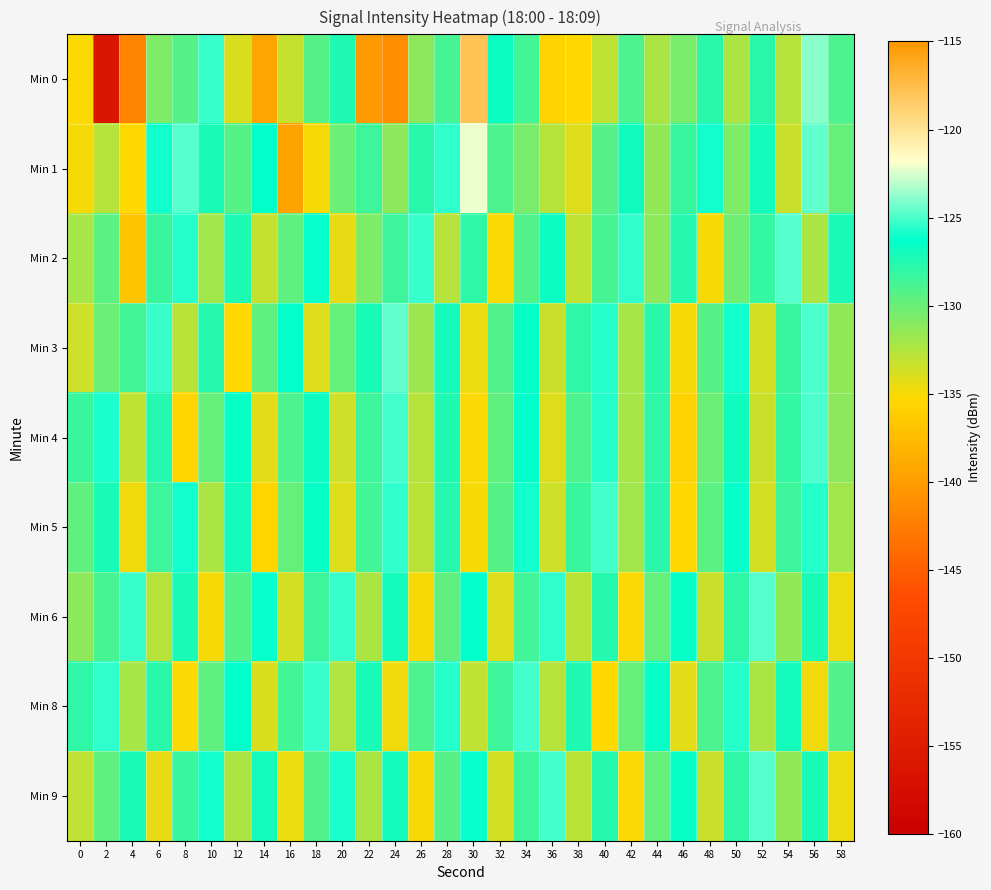

Reading left to right, transcribe all the data shown in this chart.

Min 0: 0=-135.1	2=-156.0	4=-141.9	6=-130.7	8=-129.4	10=-125.3	12=-133.8	14=-139.3	16=-133.2	18=-129.4	20=-127.4	22=-140.3	24=-141.2	26=-131.3	28=-128.9	30=-117.8	32=-126.6	34=-128.6	36=-135.6	38=-135.3	40=-133.0	42=-129.0	44=-132.4	46=-130.6	48=-127.7	50=-132.3	52=-127.8	54=-132.6	56=-123.9	58=-128.9
Min 1: 0=-135.0	2=-132.6	4=-135.3	6=-126.0	8=-124.8	10=-127.2	12=-129.4	14=-126.4	16=-139.5	18=-134.9	20=-130.0	22=-128.5	24=-131.2	26=-127.8	28=-125.4	30=-122.1	32=-128.9	34=-130.5	36=-132.7	38=-134.1	40=-129.3	42=-126.8	44=-131.5	46=-128.2	48=-125.9	50=-130.7	52=-127.1	54=-133.4	56=-124.6	58=-129.8
Min 2: 0=-132.1	2=-129.5	4=-136.8	6=-128.3	8=-125.6	10=-131.9	12=-127.4	14=-133.2	16=-129.7	18=-126.1	20=-134.5	22=-130.8	24=-128.4	26=-125.3	28=-132.6	30=-127.9	32=-135.1	34=-129.2	36=-126.7	38=-133.0	40=-128.8	42=-125.5	44=-131.3	46=-127.6	48=-134.9	50=-130.2	52=-128.1	54=-124.8	56=-132.4	58=-127.3
Min 3: 0=-133.5	2=-130.1	4=-128.7	6=-125.2	8=-132.8	10=-127.5	12=-135.3	14=-129.6	16=-126.3	18=-134.0	20=-129.9	22=-127.2	24=-124.5	26=-131.8	28=-127.1	30=-134.6	32=-129.1	34=-126.5	36=-133.3	38=-128.0	40=-125.7	42=-132.1	44=-127.8	46=-135.0	48=-129.4	50=-126.0	52=-133.7	54=-128.3	56=-125.0	58=-131.5
Min 4: 0=-128.2	2=-125.8	4=-133.1	6=-127.6	8=-135.4	10=-129.9	12=-126.6	14=-134.3	16=-129.0	18=-126.7	20=-133.5	22=-128.4	24=-125.1	26=-132.7	28=-127.4	30=-135.2	32=-129.7	34=-126.4	36=-134.0	38=-128.9	40=-125.6	42=-132.2	44=-127.9	46=-135.6	48=-130.0	50=-126.8	52=-133.4	54=-128.1	56=-124.9	58=-131.3
Min 5: 0=-129.7	2=-127.3	4=-134.8	6=-128.5	8=-125.9	10=-132.4	12=-127.1	14=-135.5	16=-129.8	18=-126.5	20=-134.1	22=-128.7	24=-125.4	26=-132.9	28=-127.6	30=-135.0	32=-129.3	34=-126.0	36=-133.6	38=-128.2	40=-125.1	42=-132.0	44=-127.7	46=-135.3	48=-129.5	50=-126.2	52=-133.8	54=-128.4	56=-125.7	58=-131.9
Min 6: 0=-131.2	2=-128.8	4=-125.3	6=-132.6	8=-127.3	10=-134.9	12=-129.4	14=-126.1	16=-133.7	18=-128.5	20=-125.2	22=-132.4	24=-127.1	26=-135.0	28=-129.6	30=-126.3	32=-134.0	34=-128.7	36=-125.4	38=-132.8	40=-127.5	42=-135.2	44=-129.9	46=-126.6	48=-133.3	50=-128.0	52=-124.7	54=-131.5	56=-127.2	58=-134.6
Min 8: 0=-127.9	2=-125.5	4=-132.2	6=-127.7	8=-135.1	10=-129.6	12=-126.3	14=-133.9	16=-128.6	18=-125.3	20=-132.5	22=-127.2	24=-134.8	26=-129.0	28=-125.7	30=-133.1	32=-128.4	34=-125.1	36=-132.7	38=-127.4	40=-135.3	42=-129.8	44=-126.5	46=-134.2	48=-128.9	50=-125.6	52=-132.3	54=-127.0	56=-134.7	58=-129.2
Min 9: 0=-133.0	2=-129.6	4=-127.2	6=-134.5	8=-128.2	10=-125.9	12=-132.3	14=-127.0	16=-134.6	18=-129.1	20=-125.8	22=-132.4	24=-127.1	26=-134.9	28=-129.4	30=-126.1	32=-133.7	34=-128.4	36=-125.1	38=-132.8	40=-127.5	42=-135.2	44=-129.9	46=-126.6	48=-133.3	50=-128.0	52=-124.7	54=-131.5	56=-127.2	58=-134.6